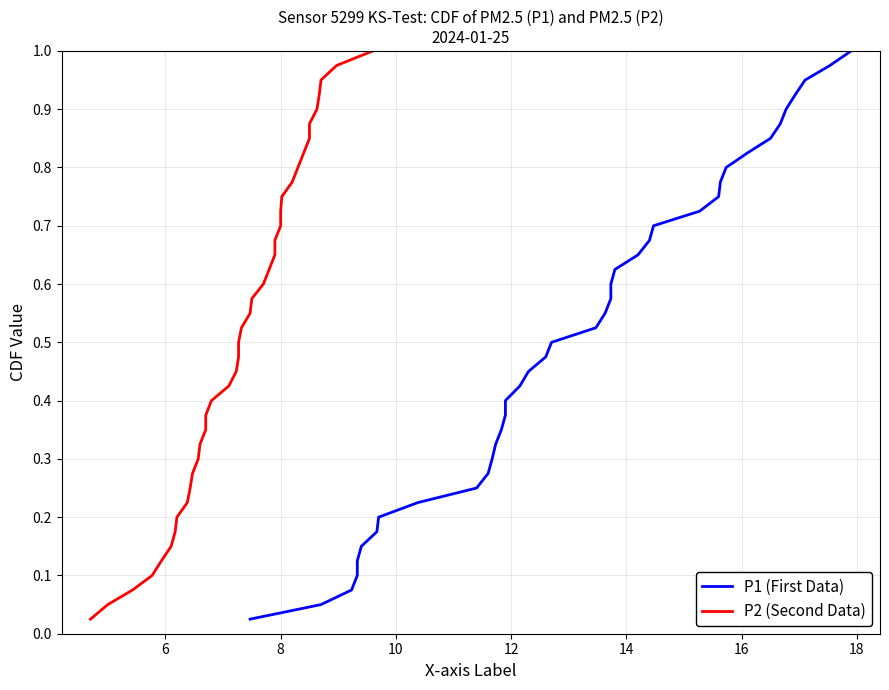

True or false: P2 (Second Data) and P1 (First Data) cross at least once.

False